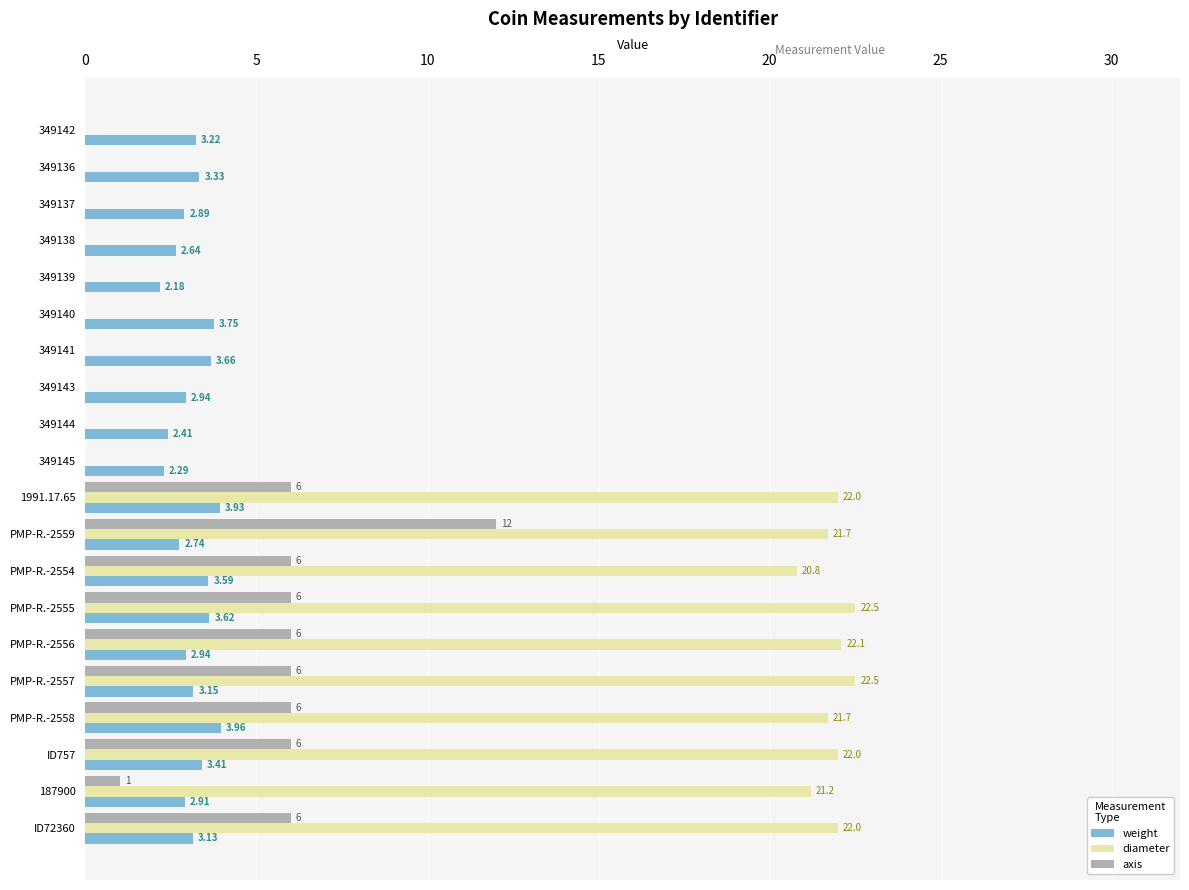

Which series has the largest total across all categories?

diameter